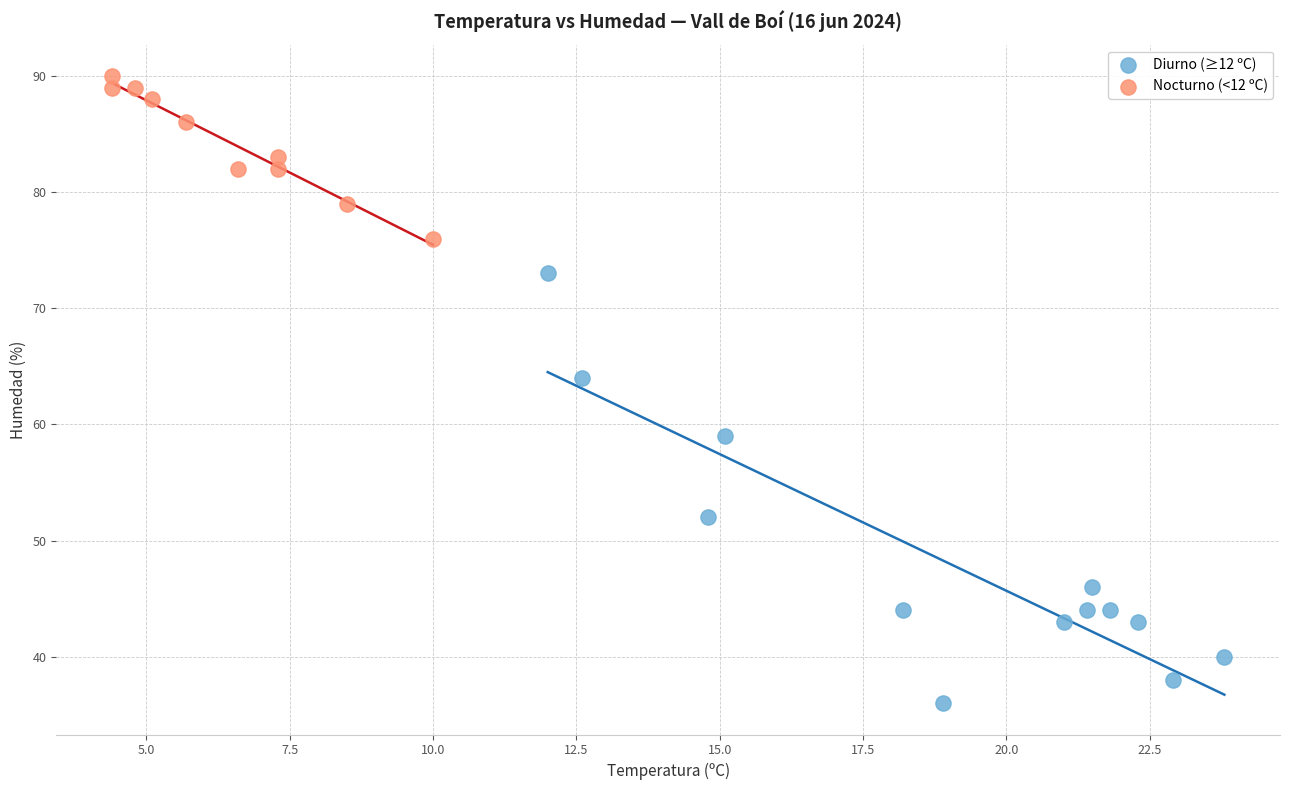

Which series has the widest spread of Y values?

Diurno (≥12 ºC)